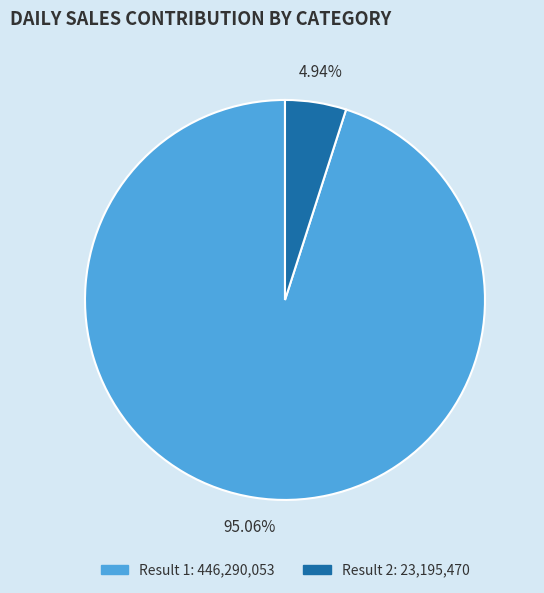

Does any single category account for the majority?

Yes